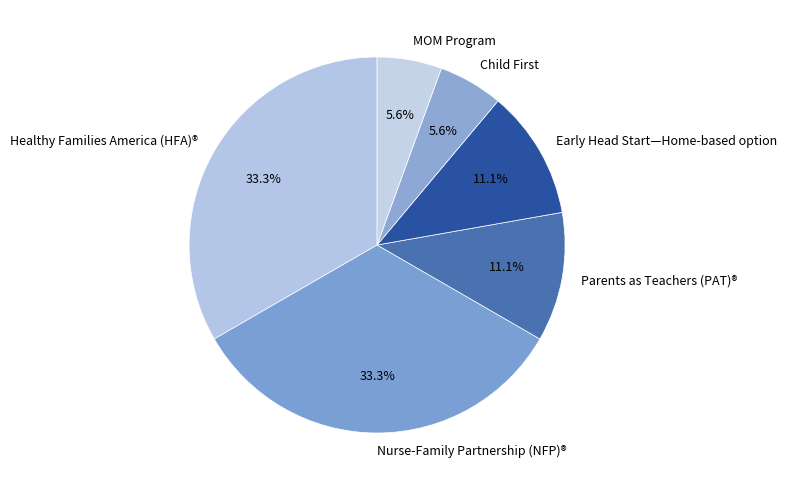

Does any single category account for the majority?

No